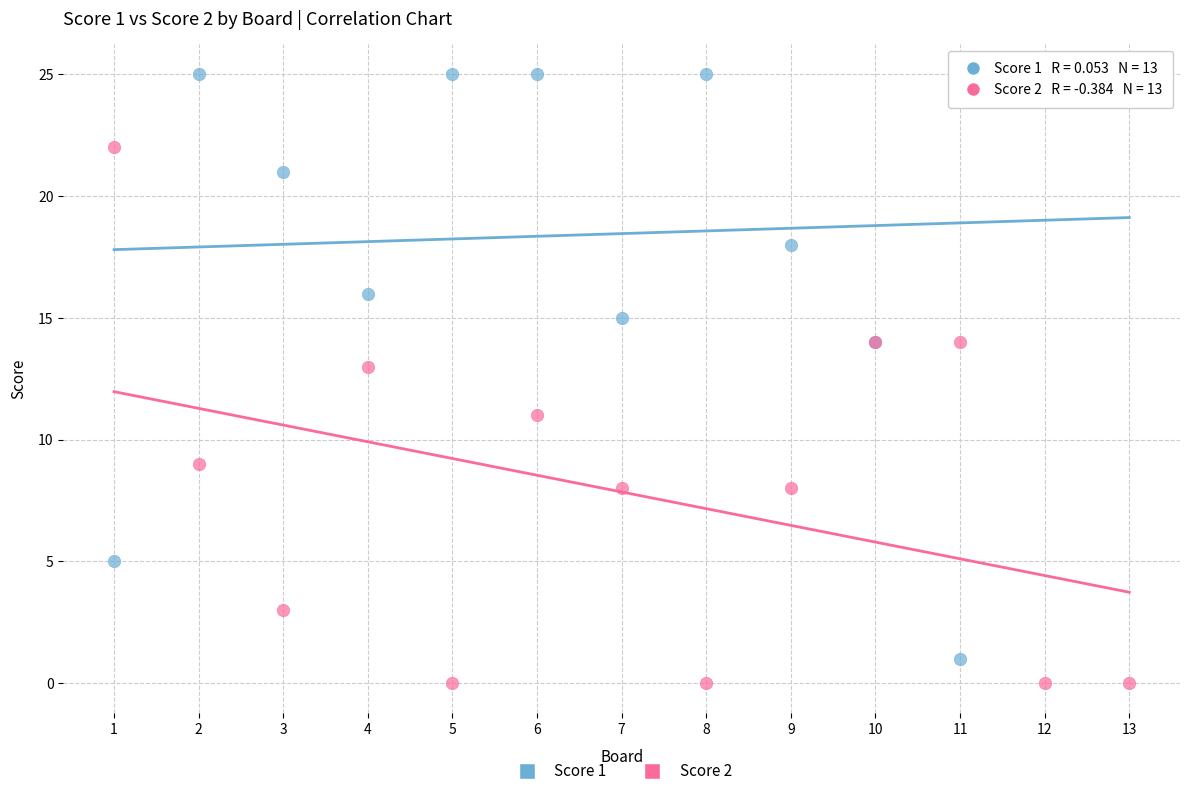

What are all the series names shown in the legend?

Score 1, Score 2